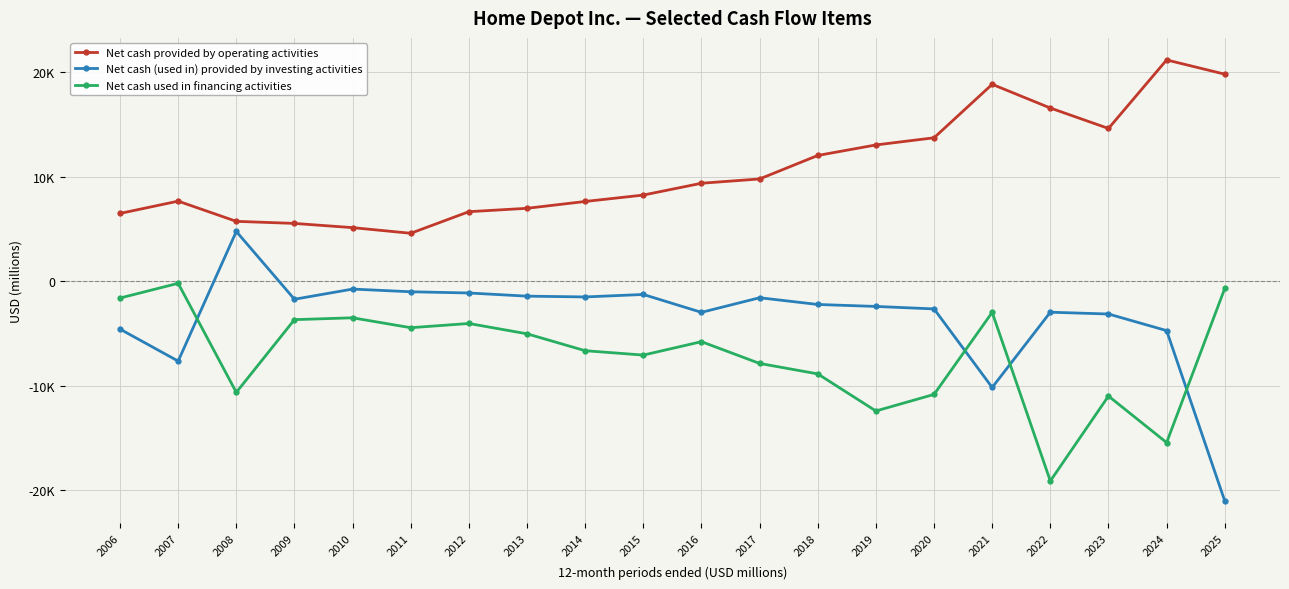

Which series has the largest range (max minus min)?

Net cash (used in) provided by investing activities